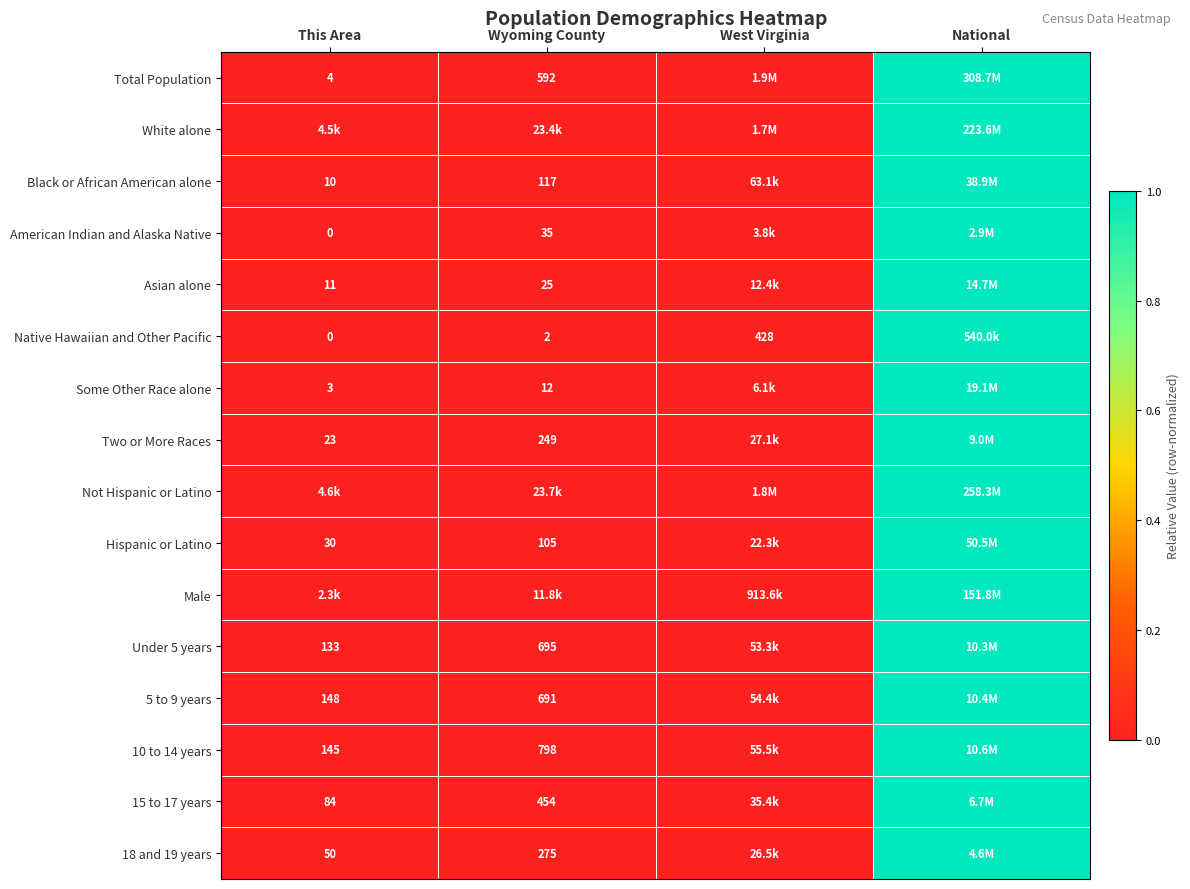

Rank the categories by 18 and 19 years value from lowest to highest.

This Area, Wyoming County, West Virginia, National